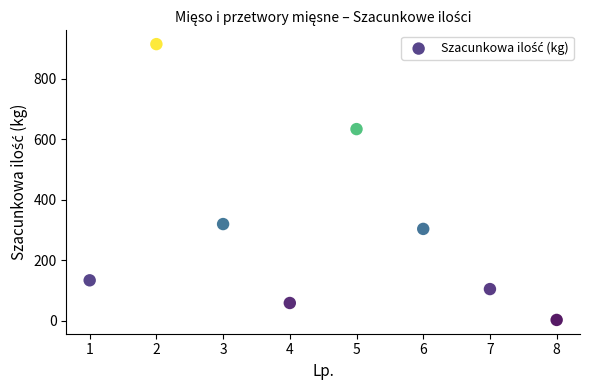

What is the range of Y values (max minus min)?

912